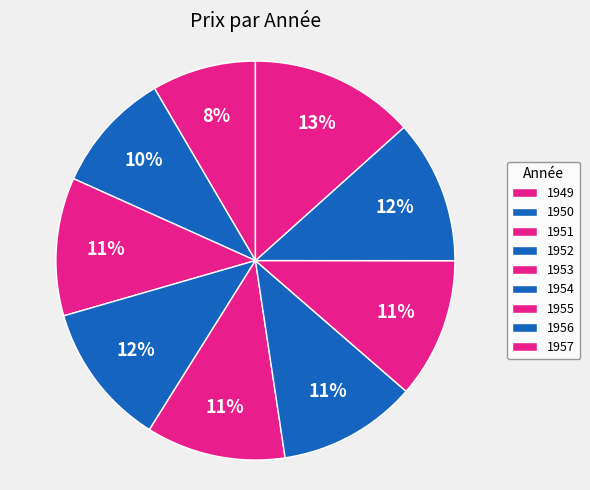

What is the total percentage of 1952 and 1950?

21.4%